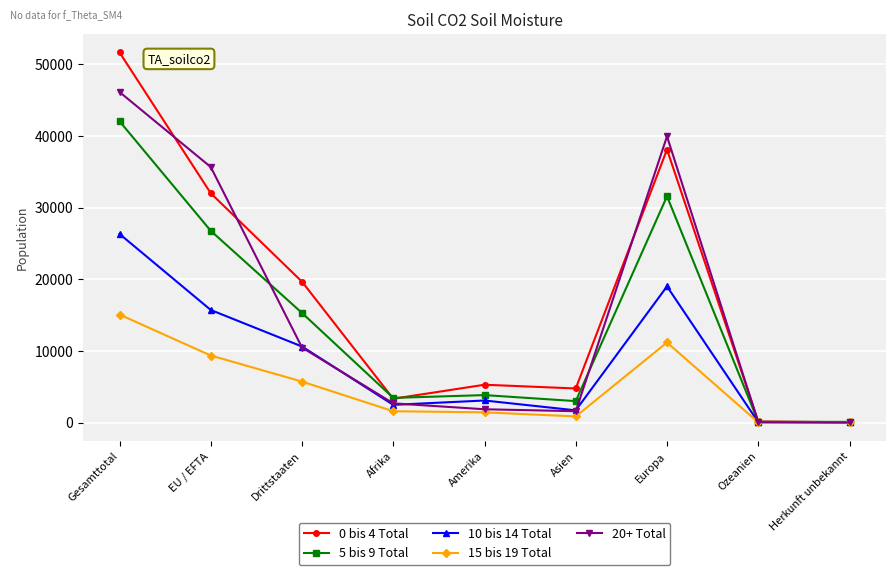

At which category does 0 bis 4 Total reach its first local valley?

Afrika